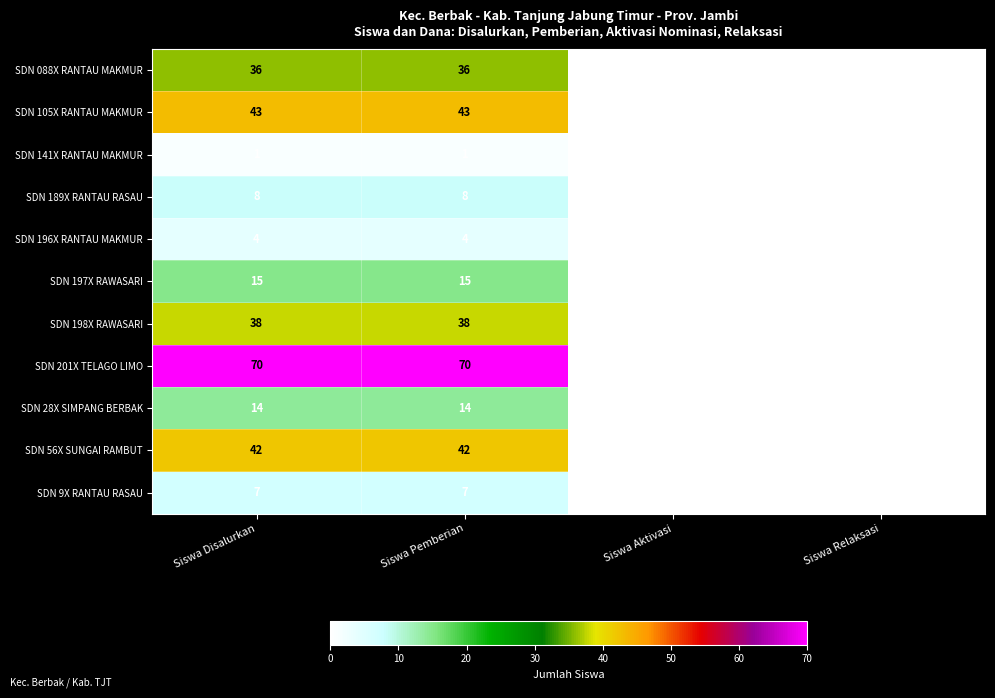

How many data points does each series have?

4